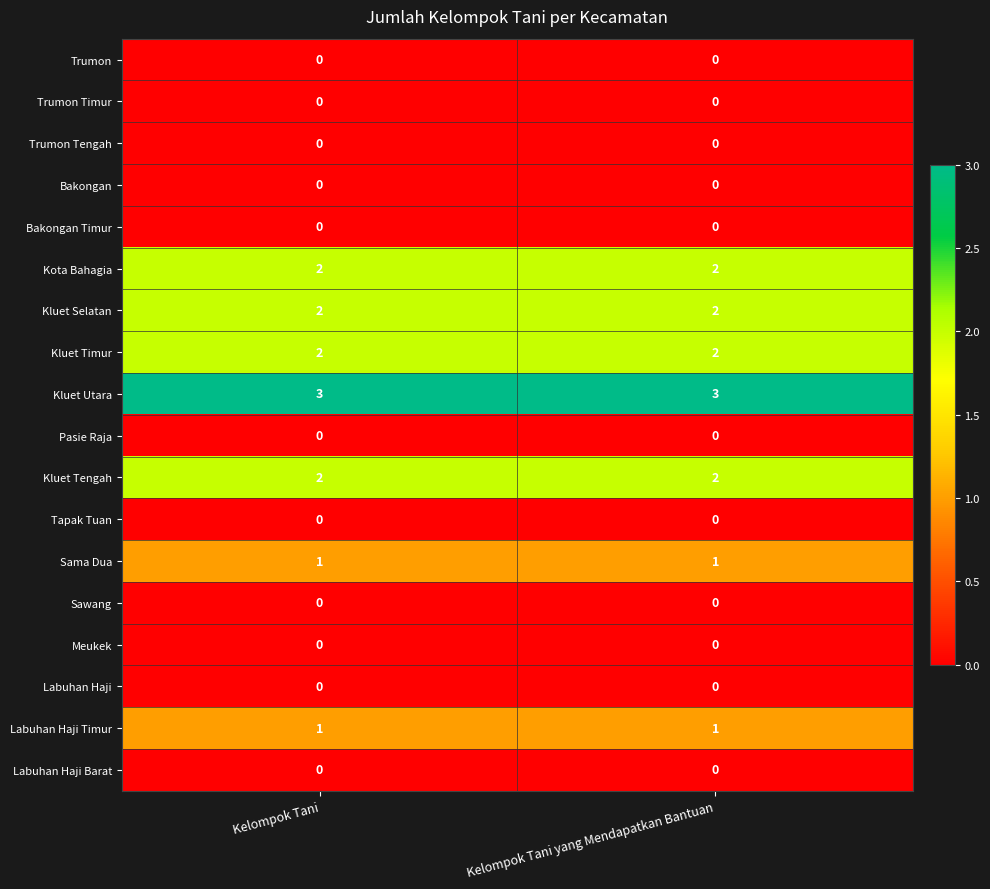

The Trumon Tengah series shows 0 at Kelompok Tani. True or false?

True